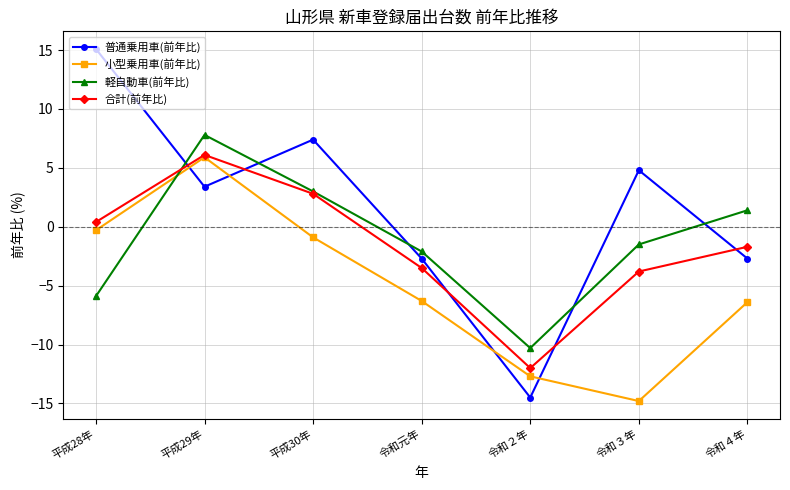

How many series are shown in this chart?

4